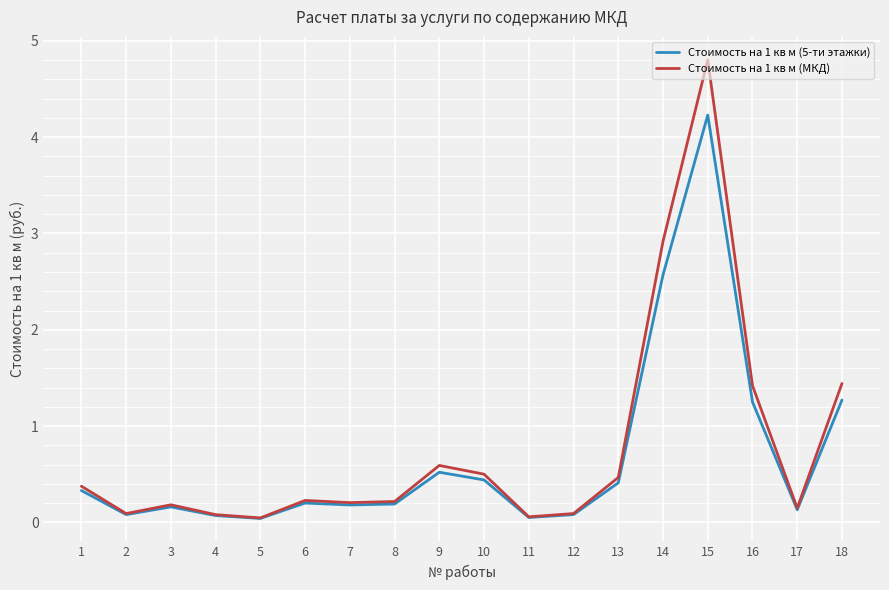

At how many categories does at least one series exceed 0?

18